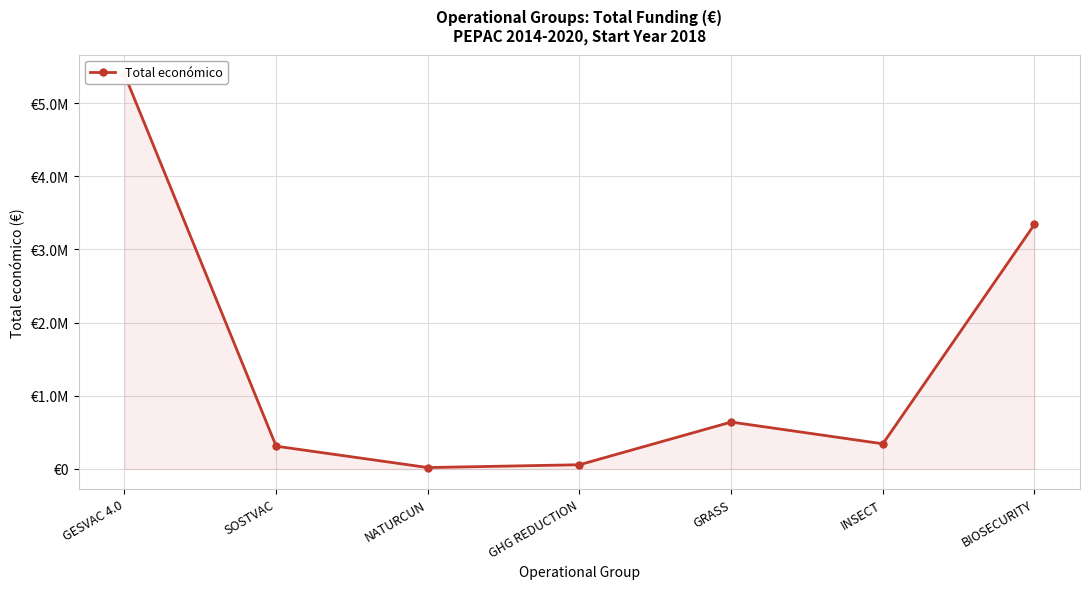

What is the label of the 7th point from the left?

BIOSECURITY